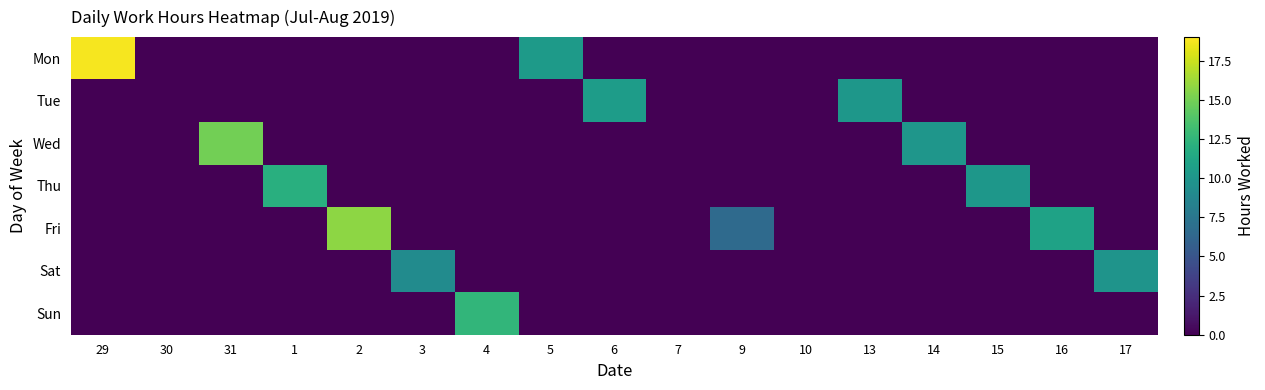

Reading left to right, list all the values displayed in this chart.

Mon: 29=18.7	30=0.0	31=0.0	1=0.0	2=0.0	3=0.0	4=0.0	5=10.3	6=0.0	7=0.0	9=0.0	10=0.0	13=0.0	14=0.0	15=0.0	16=0.0	17=0.0
Tue: 29=0.0	30=0.0	31=0.0	1=0.0	2=0.0	3=0.0	4=0.0	5=0.0	6=10.5	7=0.0	9=0.0	10=0.0	13=10.1	14=0.0	15=0.0	16=0.0	17=0.0
Wed: 29=0.0	30=0.0	31=15.0	1=0.0	2=0.0	3=0.0	4=0.0	5=0.0	6=0.0	7=0.0	9=0.0	10=0.0	13=0.0	14=9.9	15=0.0	16=0.0	17=0.0
Thu: 29=0.0	30=0.0	31=0.0	1=12.0	2=0.0	3=0.0	4=0.0	5=0.0	6=0.0	7=0.0	9=0.0	10=0.0	13=0.0	14=0.0	15=10.0	16=0.0	17=0.0
Fri: 29=0.0	30=0.0	31=0.0	1=0.0	2=15.8	3=0.0	4=0.0	5=0.0	6=0.0	7=0.0	9=6.5	10=0.0	13=0.0	14=0.0	15=0.0	16=11.0	17=0.0
Sat: 29=0.0	30=0.0	31=0.0	1=0.0	2=0.0	3=9.1	4=0.0	5=0.0	6=0.0	7=0.0	9=0.0	10=0.0	13=0.0	14=0.0	15=0.0	16=0.0	17=9.8
Sun: 29=0.0	30=0.0	31=0.0	1=0.0	2=0.0	3=0.0	4=12.5	5=0.0	6=0.0	7=0.0	9=0.0	10=0.0	13=0.0	14=0.0	15=0.0	16=0.0	17=0.0